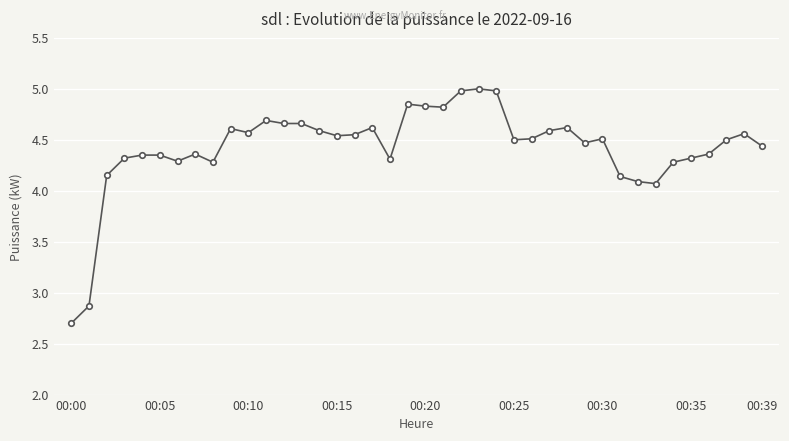

What is the difference between the maximum and minimum values?

2.3